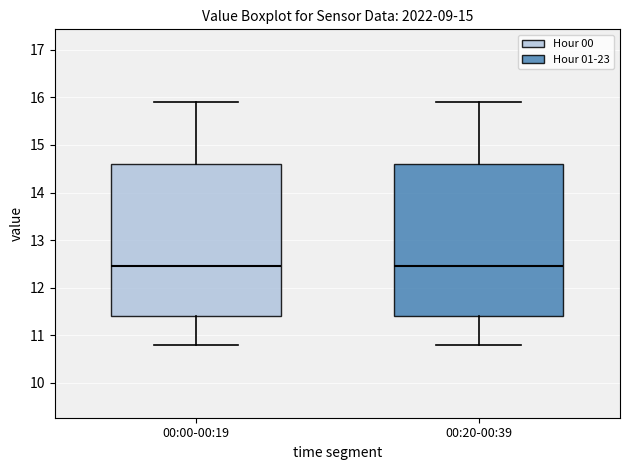

Reading left to right, transcribe this box plot: for each box, give where its median line is, the range the box spans, and where its two whiskers end, as read against the y-axis. The values are not printed on the chart, so give them approximately, as read against the axis.

00:00-00:19: median 12.5, box 11.4 to 14.6, whiskers 10.8 to 15.9
00:20-00:39: median 12.5, box 11.4 to 14.6, whiskers 10.8 to 15.9